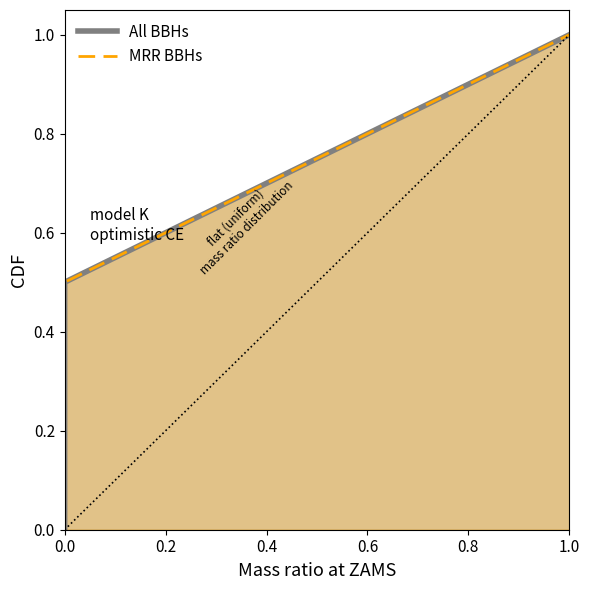

Count the number of data series in this chart.

2